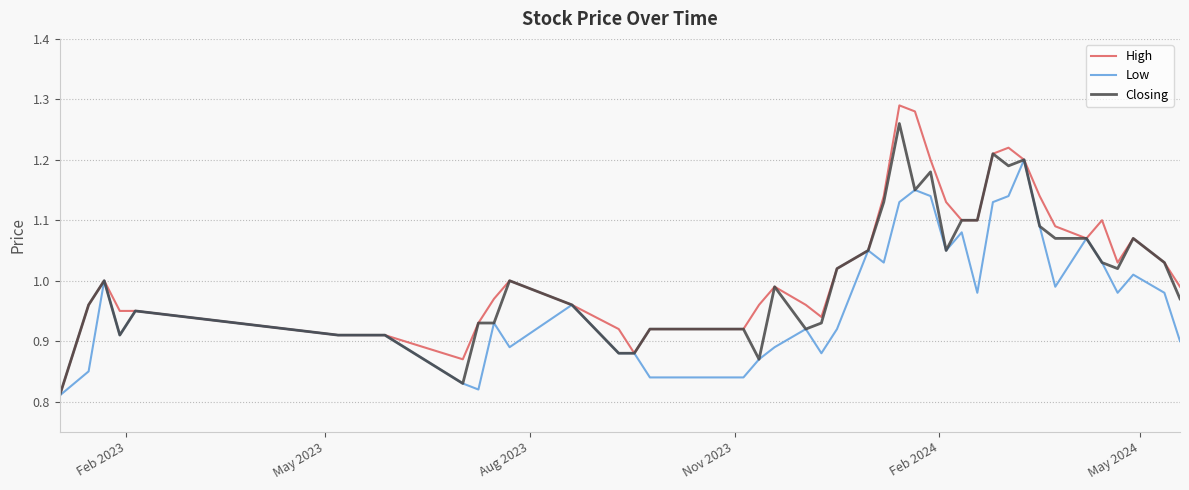

Which series has the widest spread of values?

High